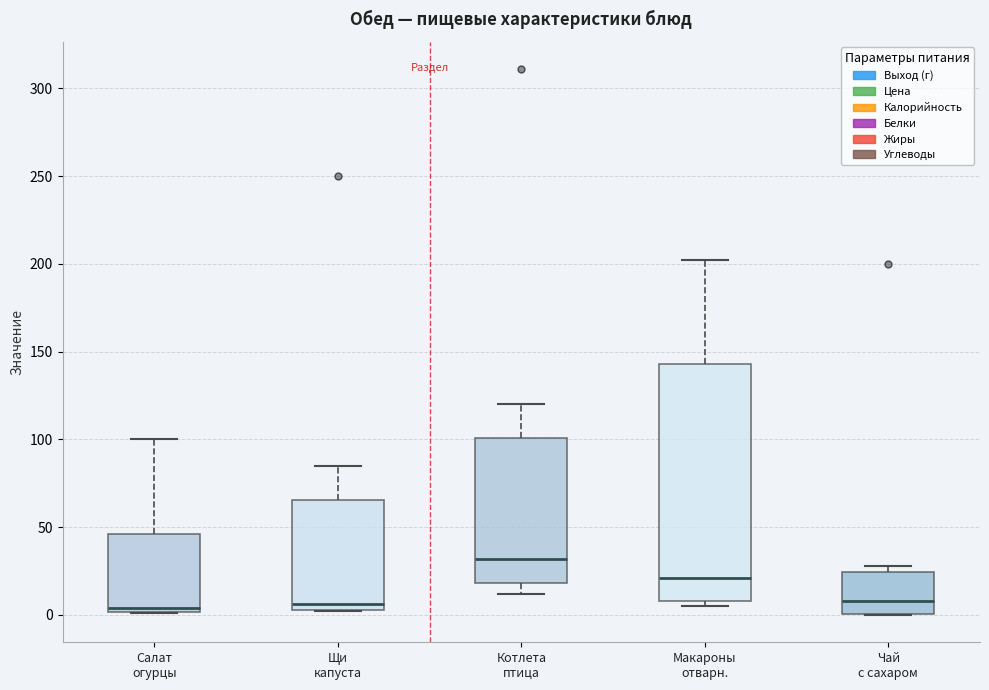

Reading left to right, transcribe this box plot: for each box, give where its median line is, the range the box spans, and where its two whiskers end, as read against the y-axis. The values are not printed on the chart, so give them approximately, as read against the axis.

Салат огурцы: median 5, box 0 to 45, whiskers 0 to 100
Щи капуста: median 5 (just above the box's lower edge), box 5 to 65, whiskers 0 to 85
Котлета птица: median 30, box 20 to 100, whiskers 10 to 120
Макароны отварн.: median 20, box 10 to 145, whiskers 5 to 200
Чай с сахаром: median 10, box 0 to 25, whiskers 0 to 30